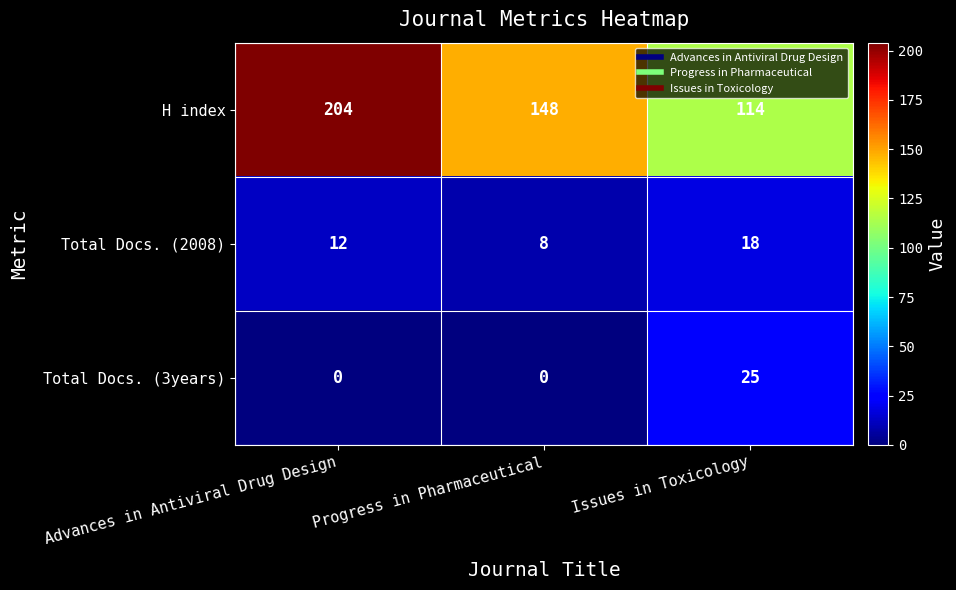

The H index series shows 204 at Advances in Antiviral Drug Design. True or false?

True